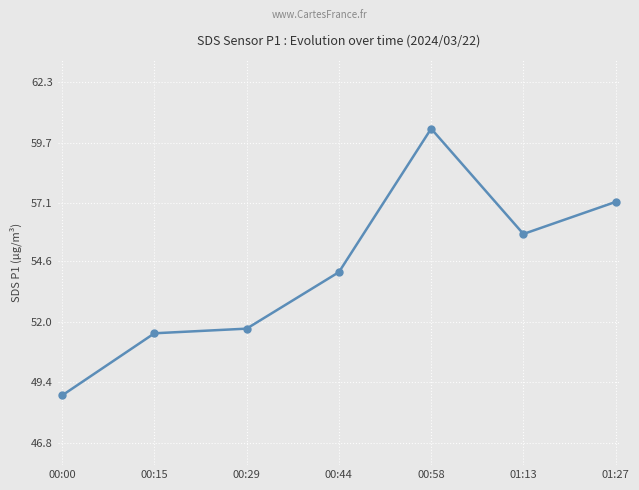

Which has a higher value, 01:13 or 01:27?

01:27